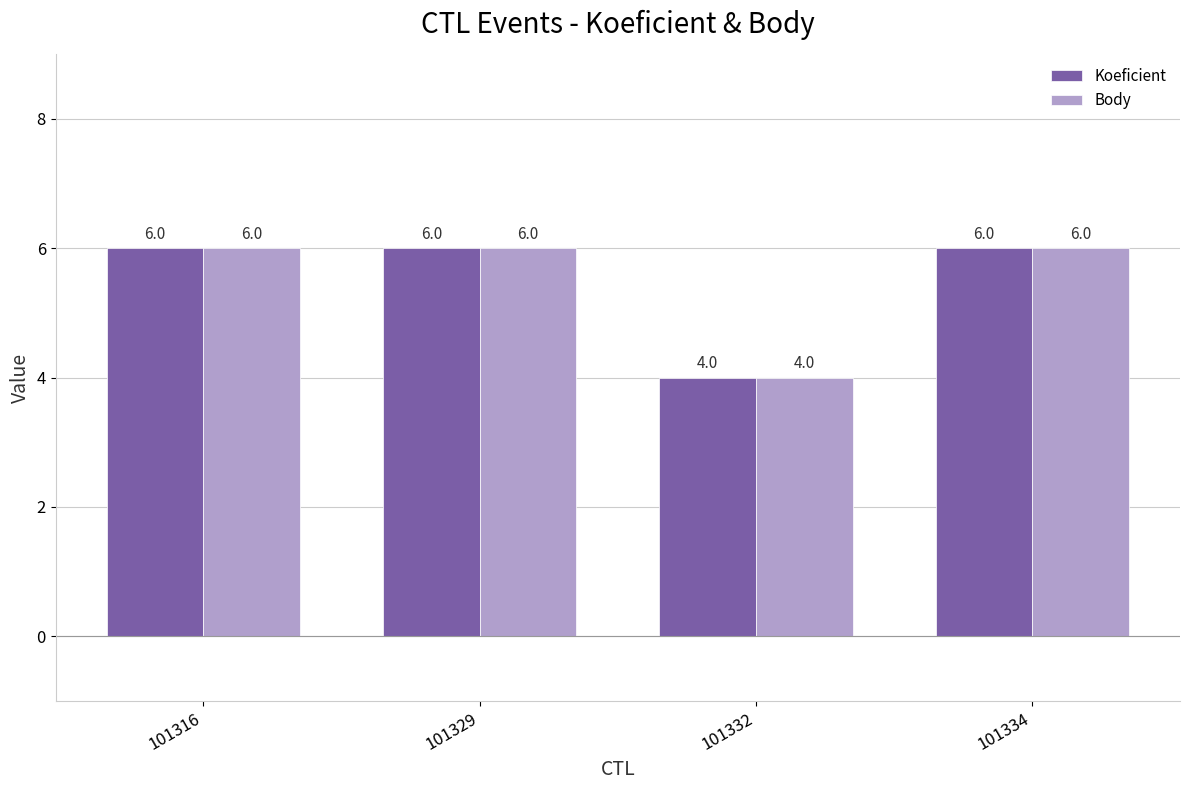

Count the Koeficient values in the range 6 to 7.

3